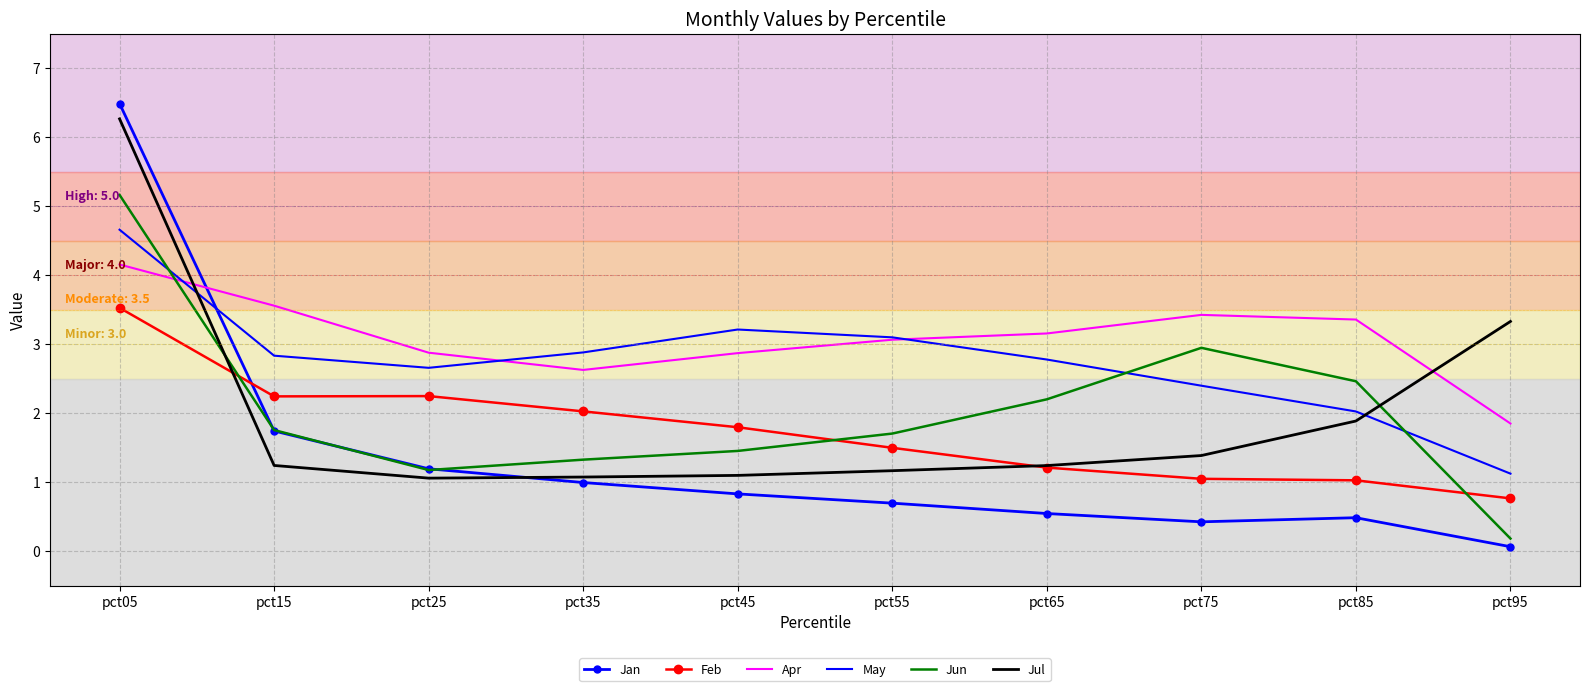

Is the value of Jun at pct05 greater than the value of May at pct85?

Yes